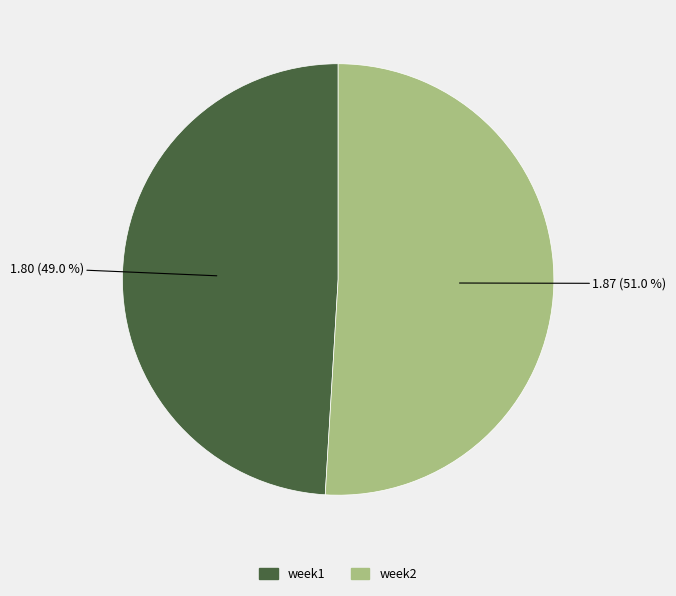

To the nearest percent, what is the difference between the week1 and week2 slice percentages?

2%